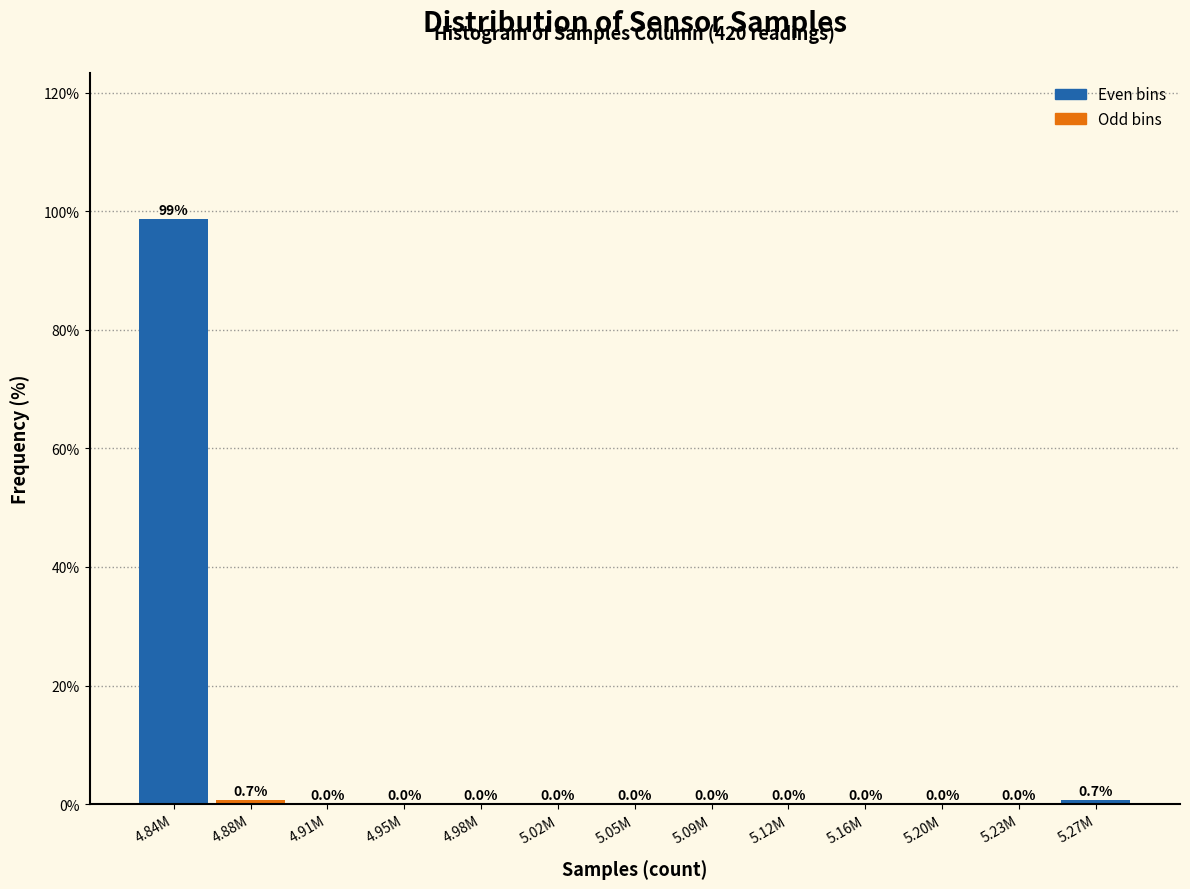

Reading left to right, transcribe all the data shown in this chart.

4.84M=98.7	4.88M=0.7	4.91M=0.0	4.95M=0.0	4.98M=0.0	5.02M=0.0	5.05M=0.0	5.09M=0.0	5.12M=0.0	5.16M=0.0	5.20M=0.0	5.23M=0.0	5.27M=0.7